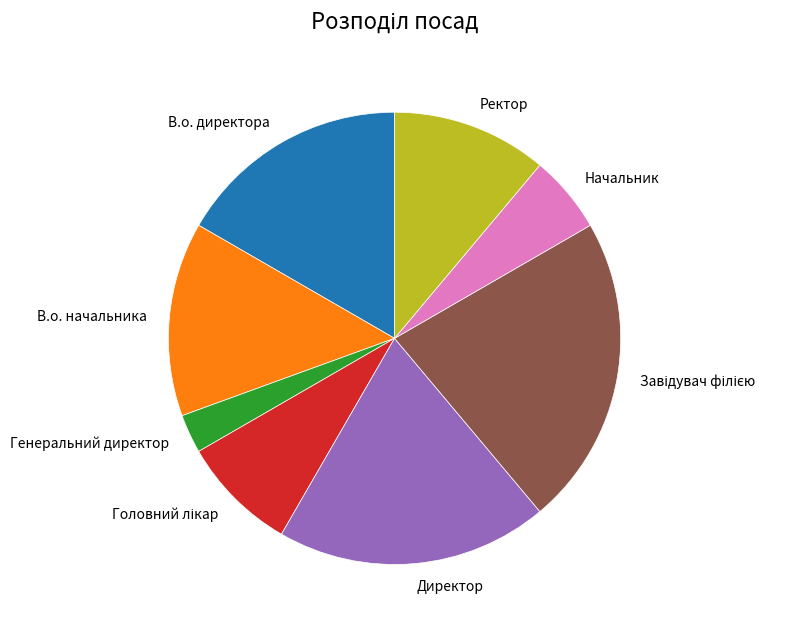

How many slices are in this pie chart?

8